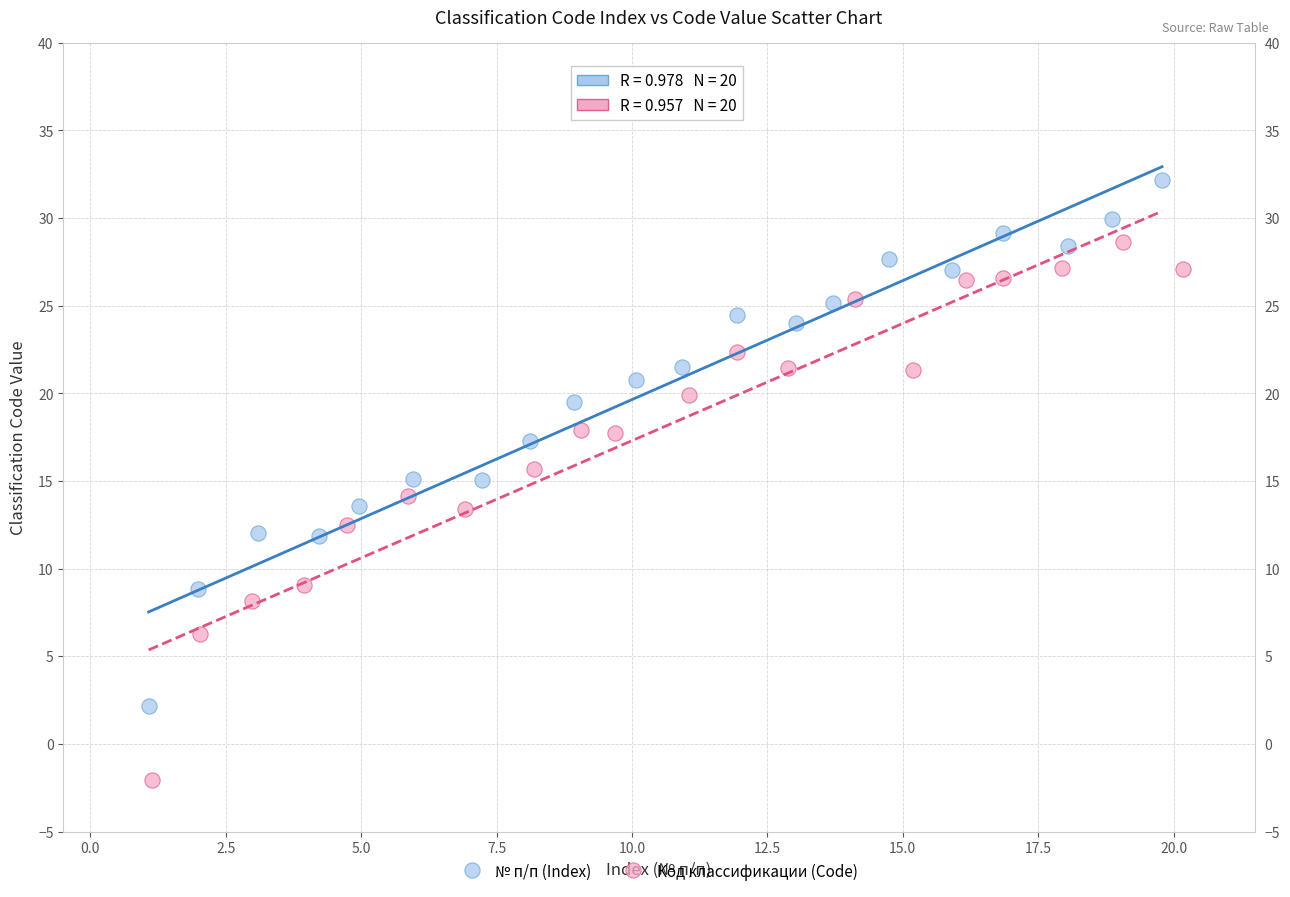

Which series contains the lowest Y value?

Код классификации (Code)